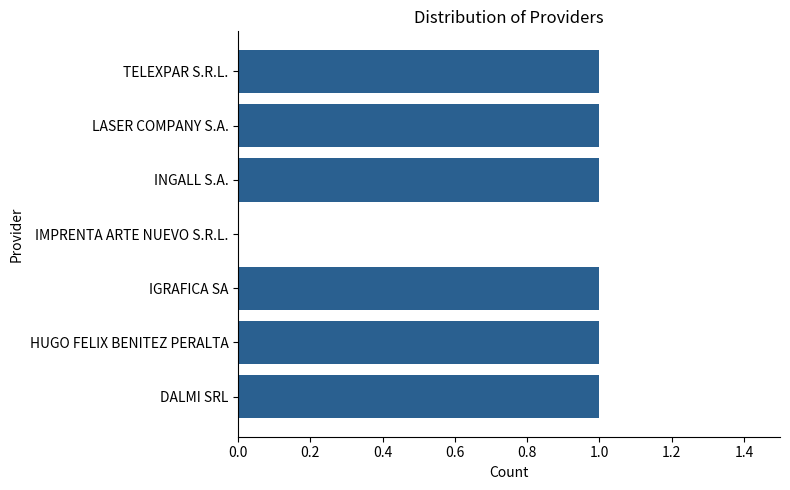

What is the ratio of the value at HUGO FELIX BENITEZ PERALTA to the value at DALMI SRL?

1.0